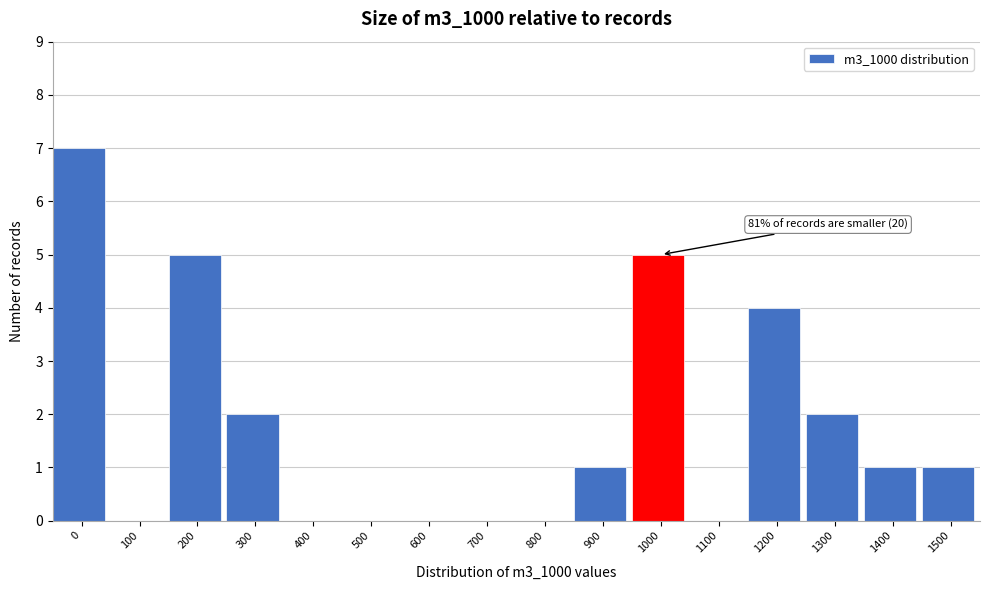

Reading right to left, what are all the values shown in this chart?

1500=1	1400=1	1300=2	1200=4	1100=0	1000=5	900=1	800=0	700=0	600=0	500=0	400=0	300=2	200=5	100=0	0=7